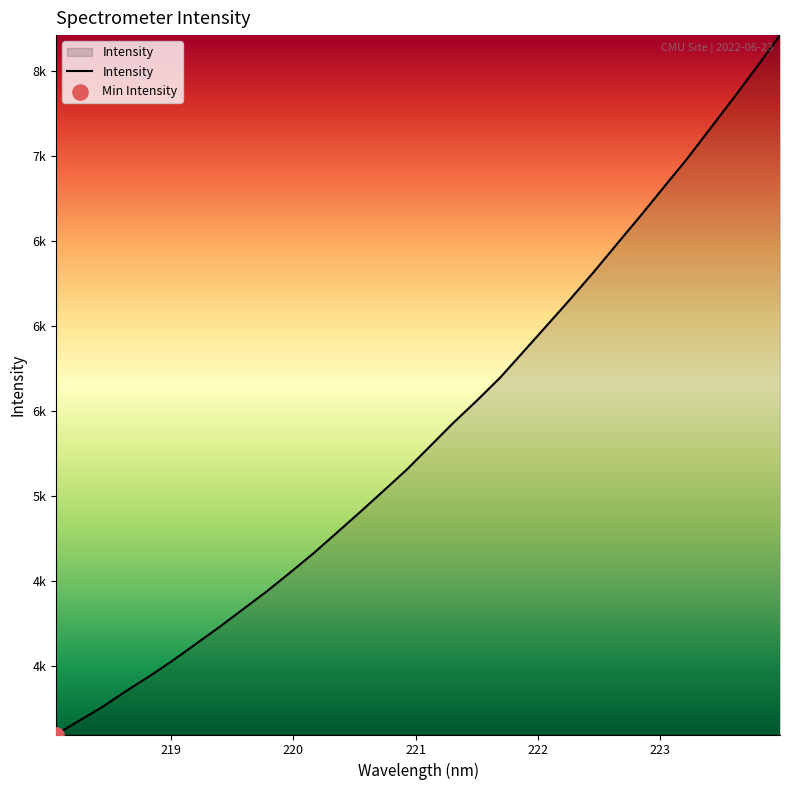

Is this an area chart (filled region under the line)?

Yes